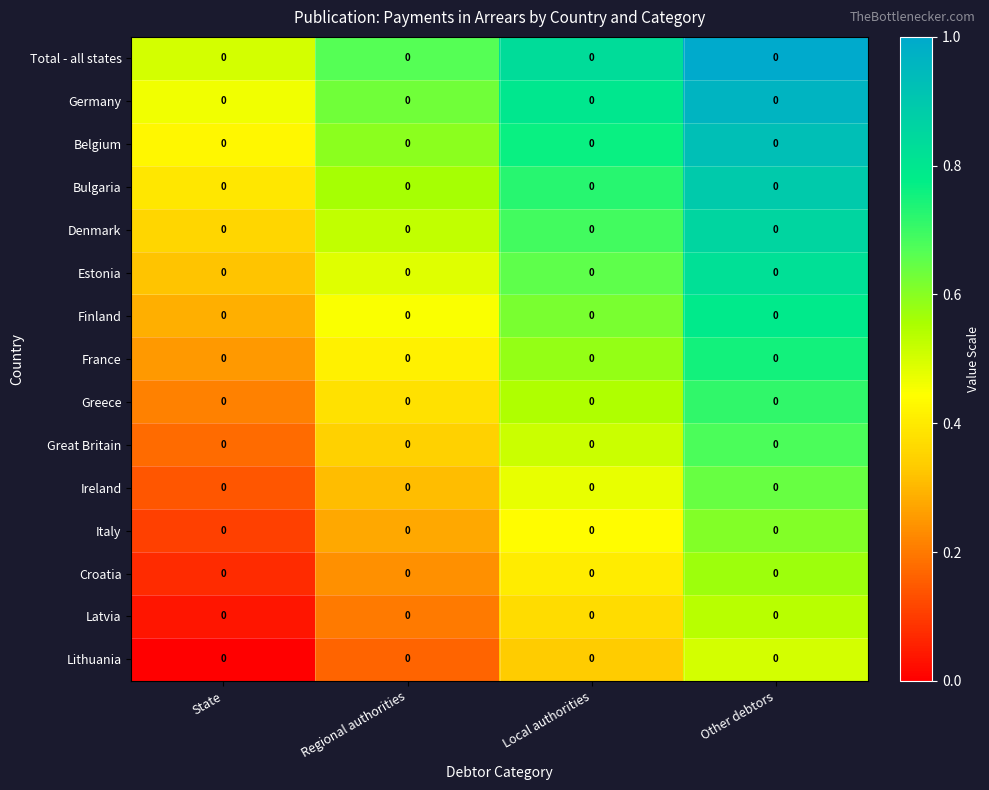

Count the Lithuania values in the range 0 to 1.

4